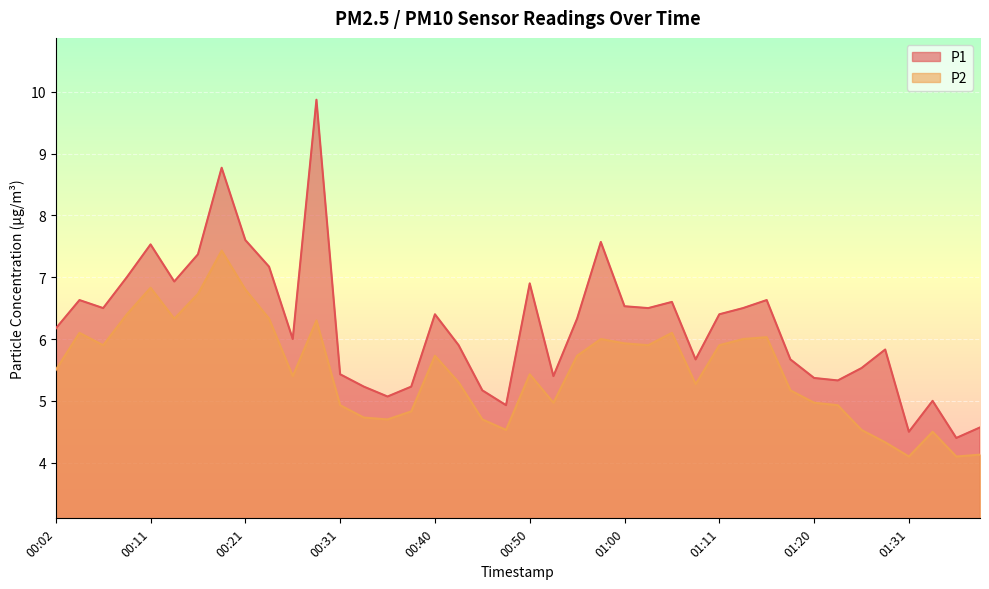

Where is P1 nearest to the value 7?

00:09